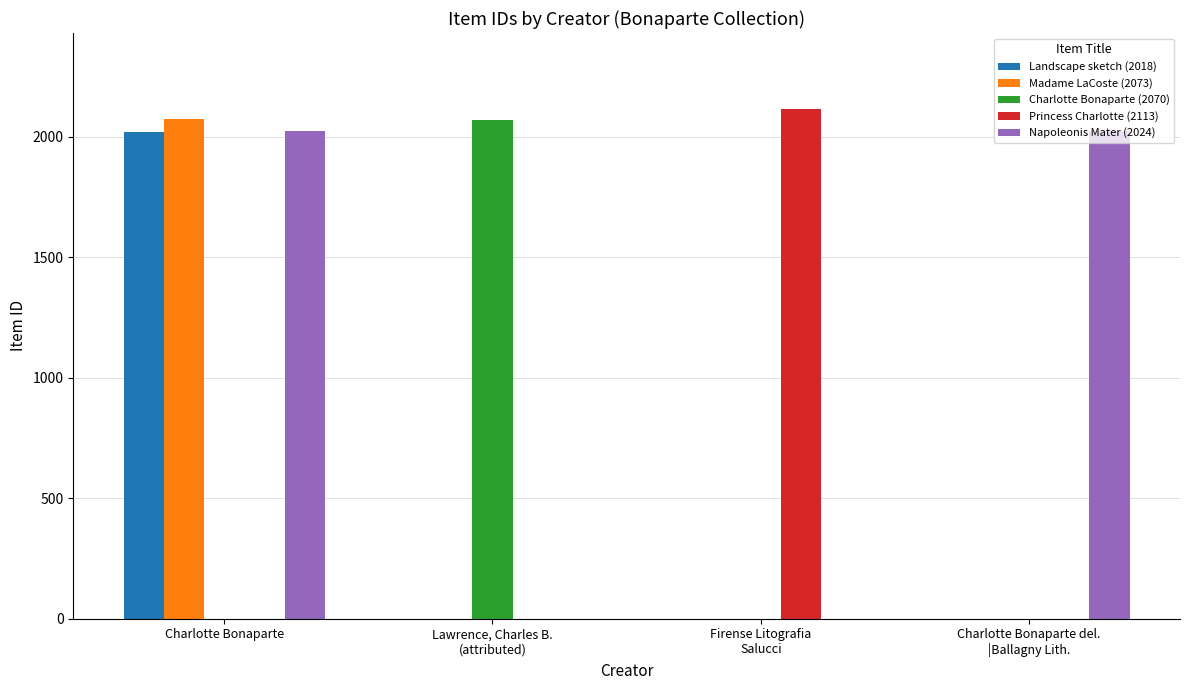

How many distinct data groups are displayed?

5